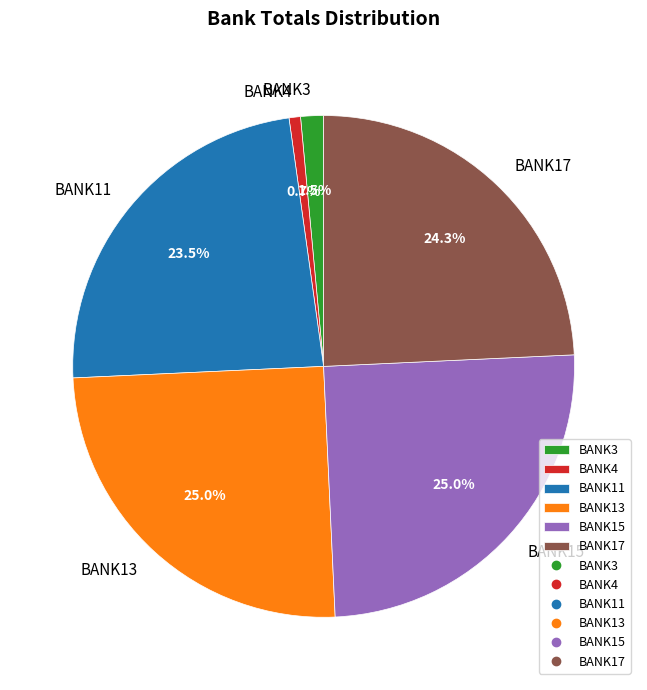

What percentage is the BANK17 slice, to the nearest percent?

24%